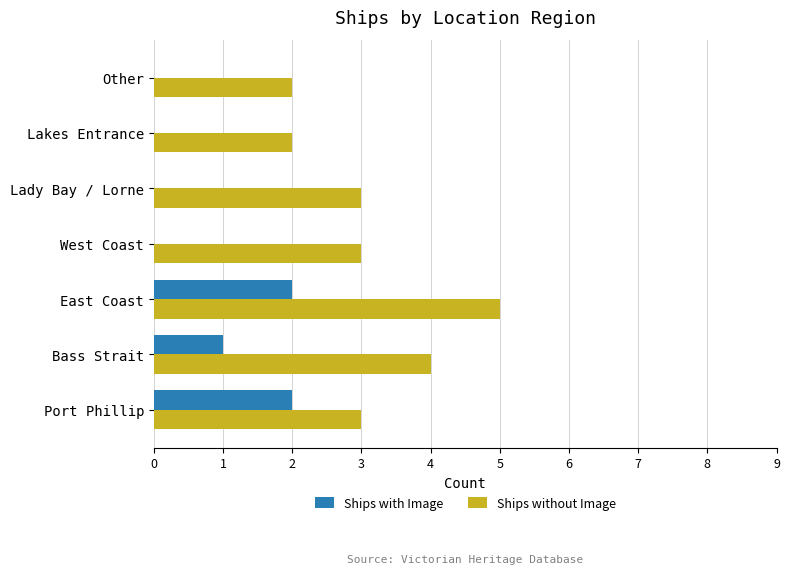

Between Port Phillip and Other, which series saw the biggest shift?

Ships with Image